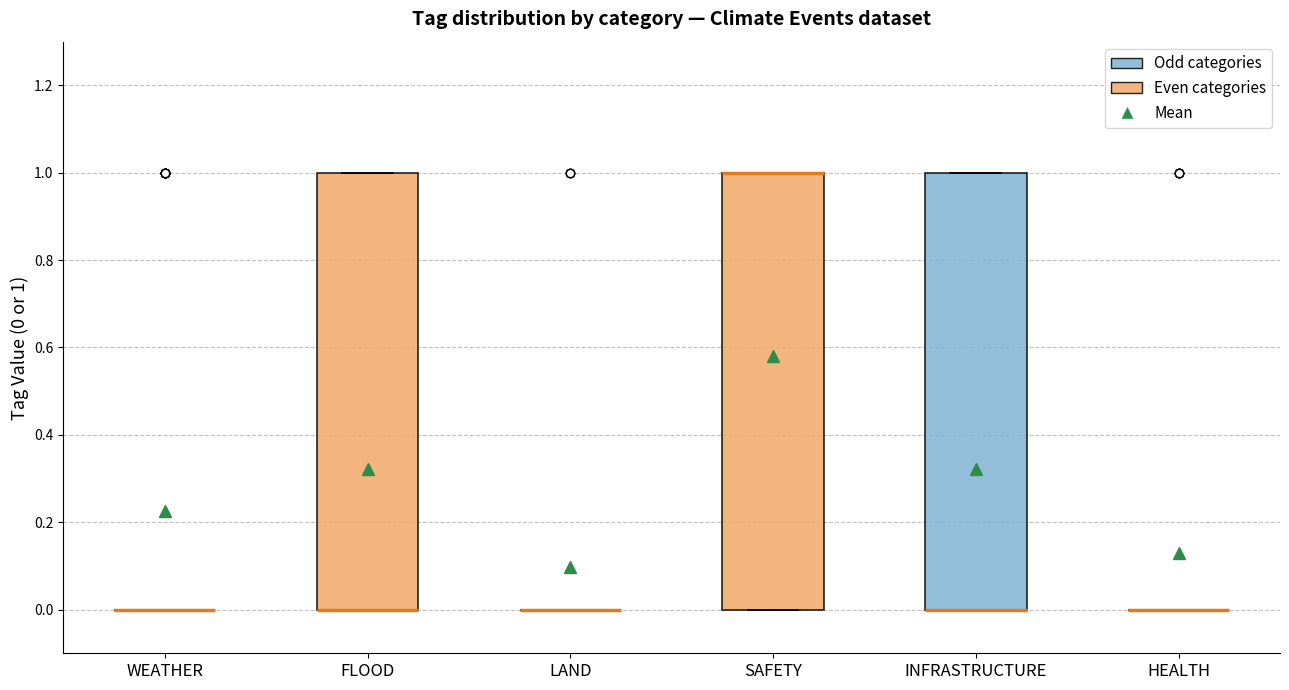

Reading left to right, transcribe this box plot: for each box, give where its median line is, the range the box spans, and where its two whiskers end, as read against the y-axis. The values are not printed on the chart, so give them approximately, as read against the axis.

WEATHER: box collapsed to a line at 0, whiskers 0 to 0
FLOOD: median 0 (drawn on the box's lower edge), box 0 to 1, whiskers 0 to 1
LAND: box collapsed to a line at 0, whiskers 0 to 0
SAFETY: median 1 (drawn on the box's upper edge), box 0 to 1, whiskers 0 to 1
INFRASTRUCTURE: median 0 (drawn on the box's lower edge), box 0 to 1, whiskers 0 to 1
HEALTH: box collapsed to a line at 0, whiskers 0 to 0